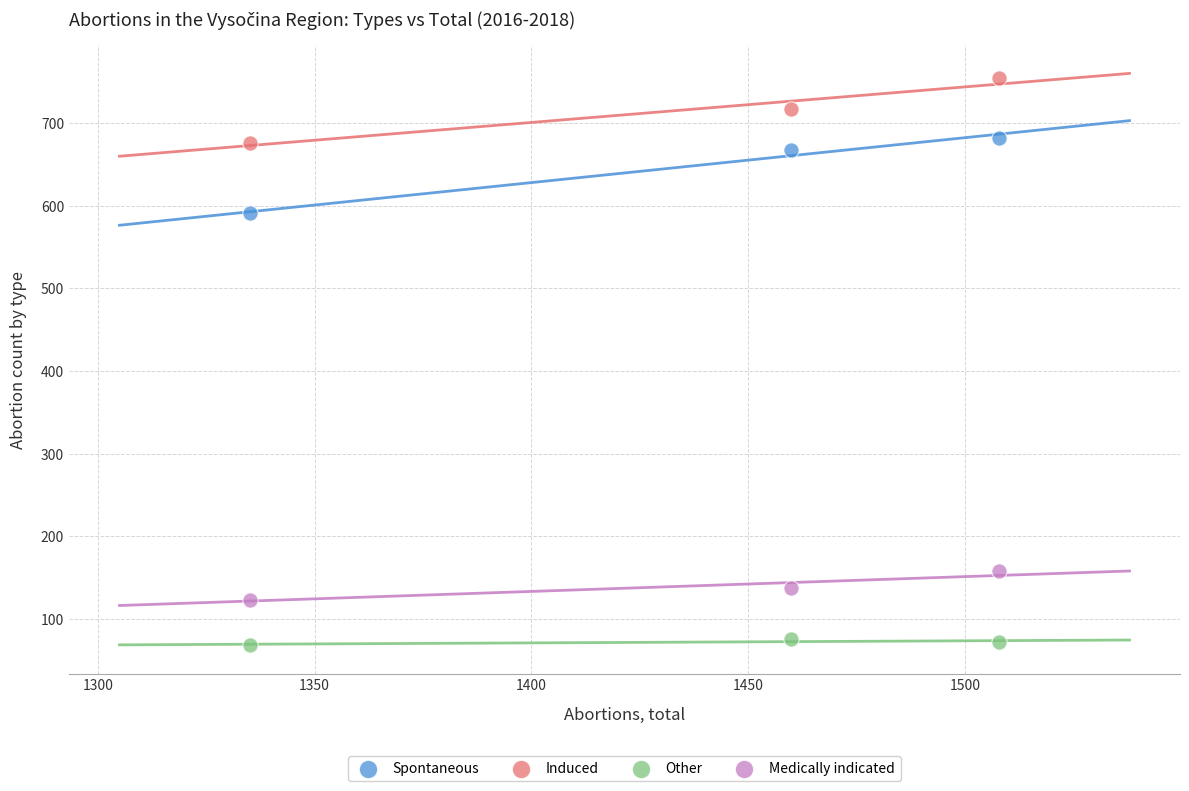

Which series has the largest Y range (max minus min)?

Spontaneous